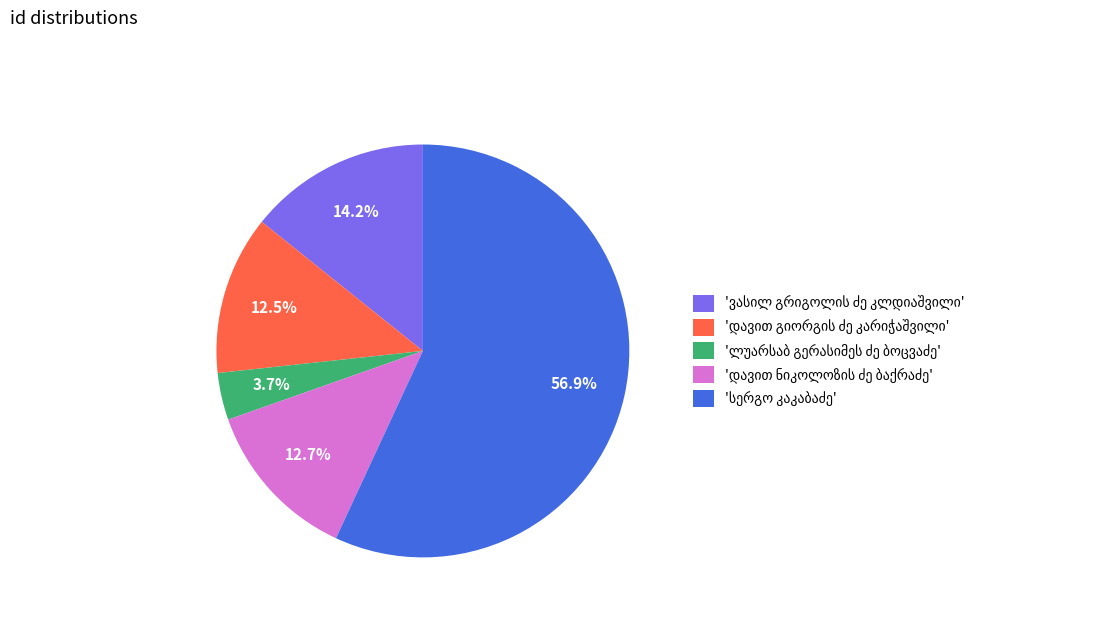

To the nearest percent, what is the difference between the largest and smallest slice percentages?

53%